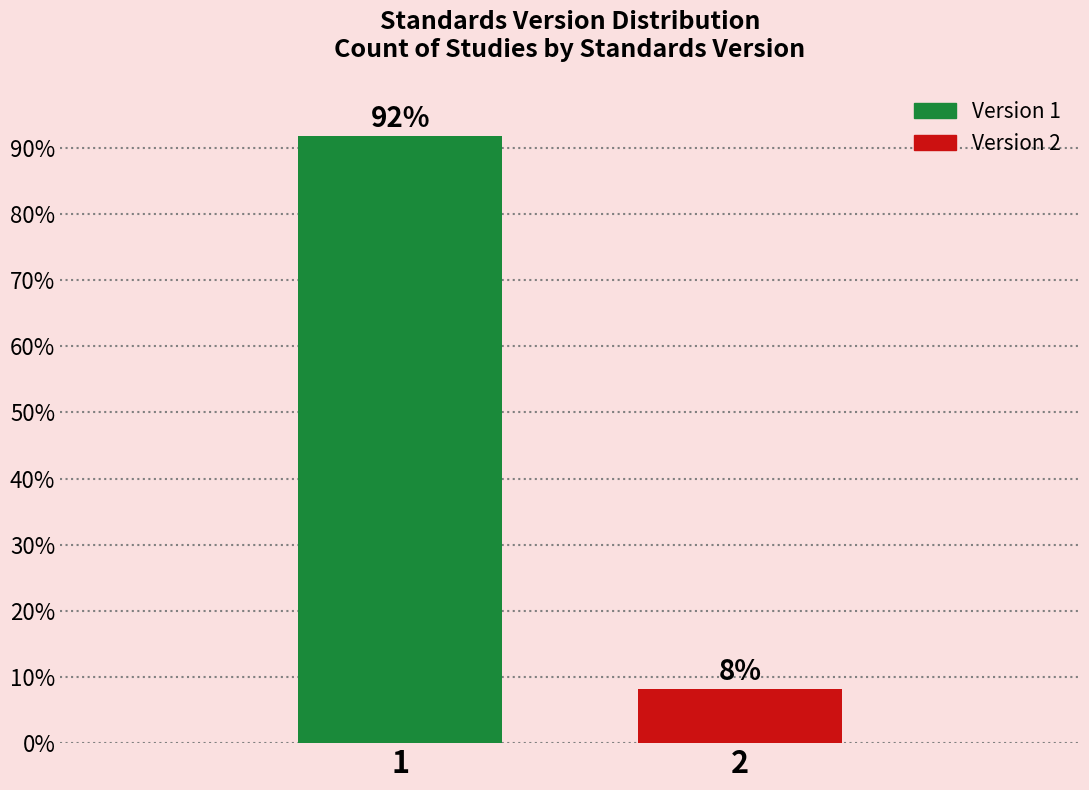

What is the value of the 1st bar from the left?

91.8